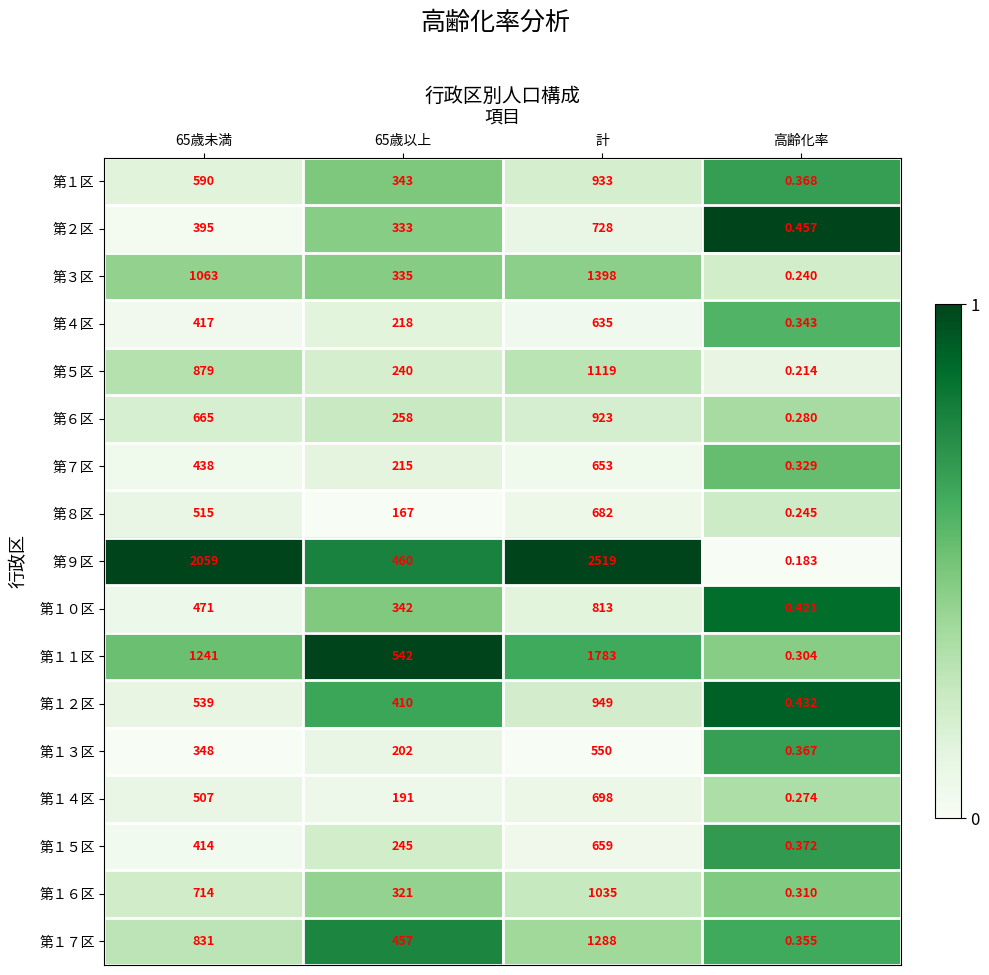

Rank the series at 65歳未満 from lowest to highest value.

第１３区, 第２区, 第１５区, 第４区, 第７区, 第１０区, 第１４区, 第８区, 第１２区, 第１区, 第６区, 第１６区, 第１７区, 第５区, 第３区, 第１１区, 第９区